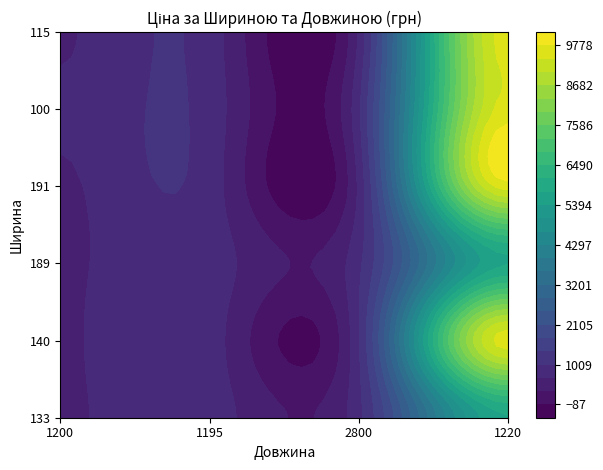

What is the difference between the 100 values at 1220 and 2800?

8664.9